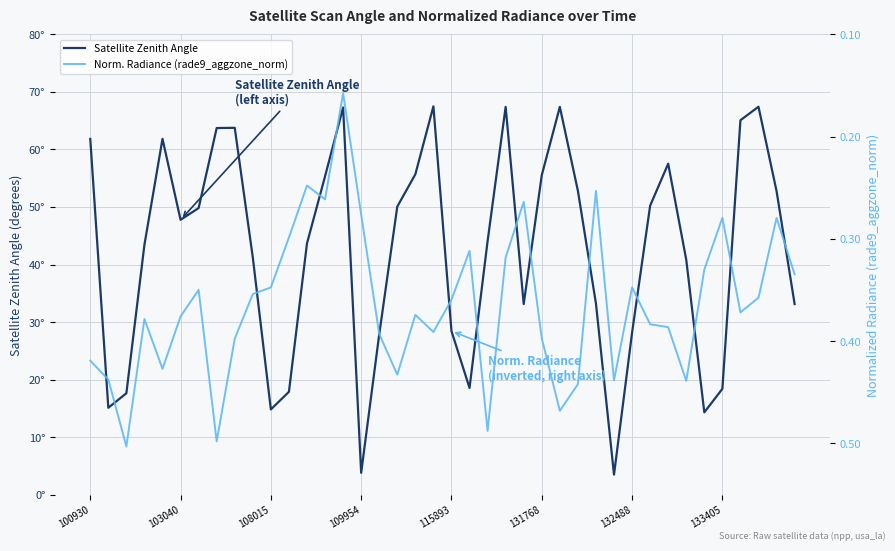

Rank the series by their maximum value, from highest to lowest.

Satellite Zenith Angle, Norm. Radiance (rade9_aggzone_norm)